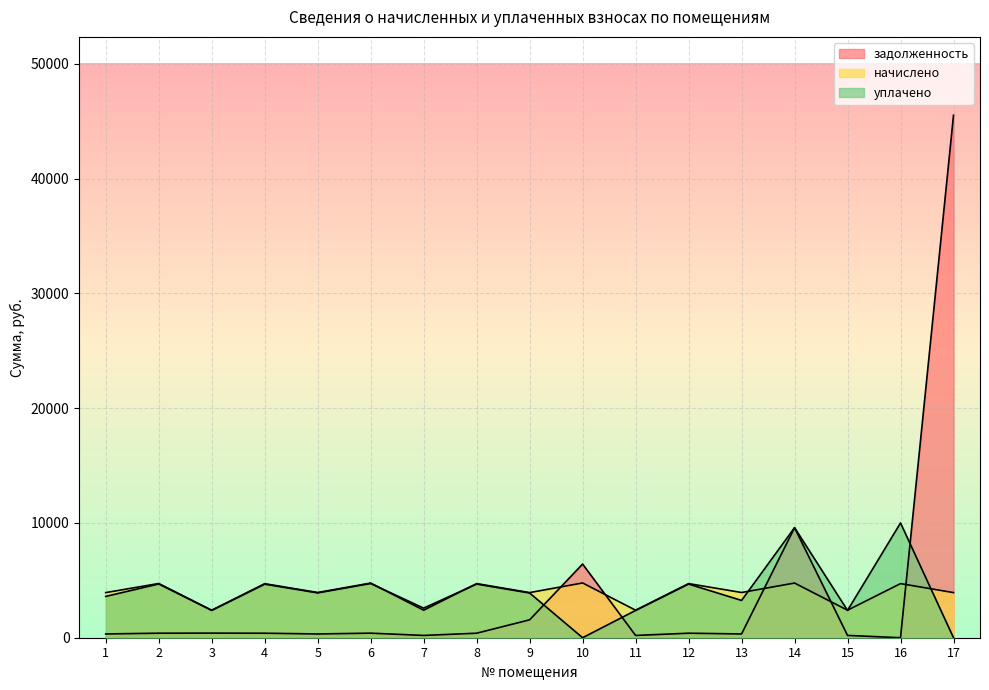

Which series ends up on top after the final intersection of уплачено and начислено?

начислено